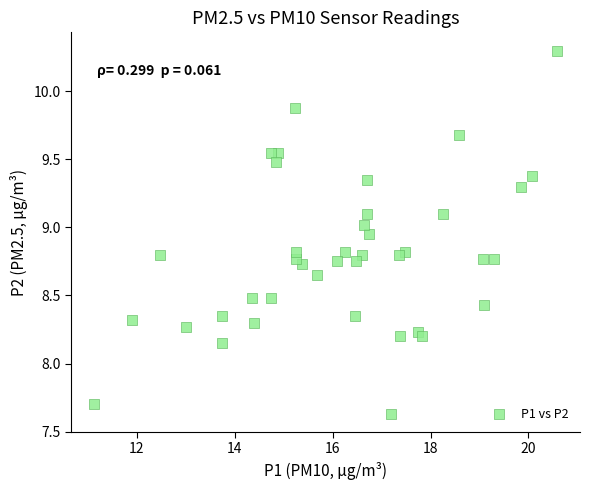

What is the range of X values (max minus min)?

9.4